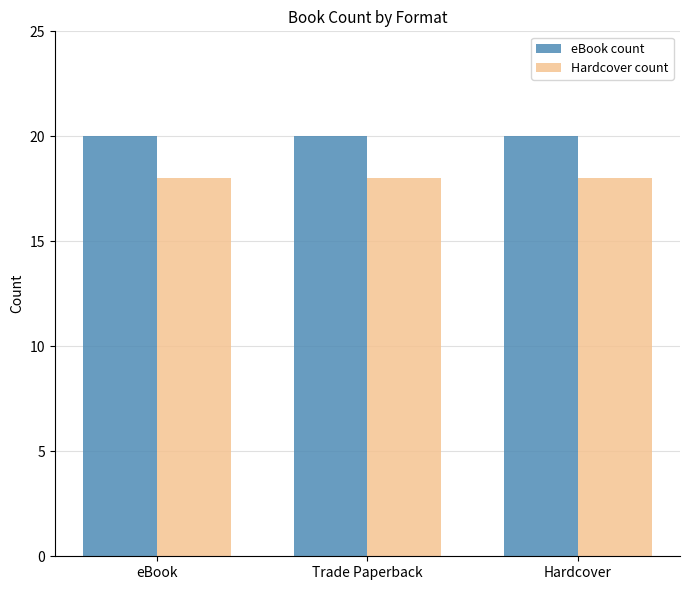

At how many categories does at least one series exceed 18?

3